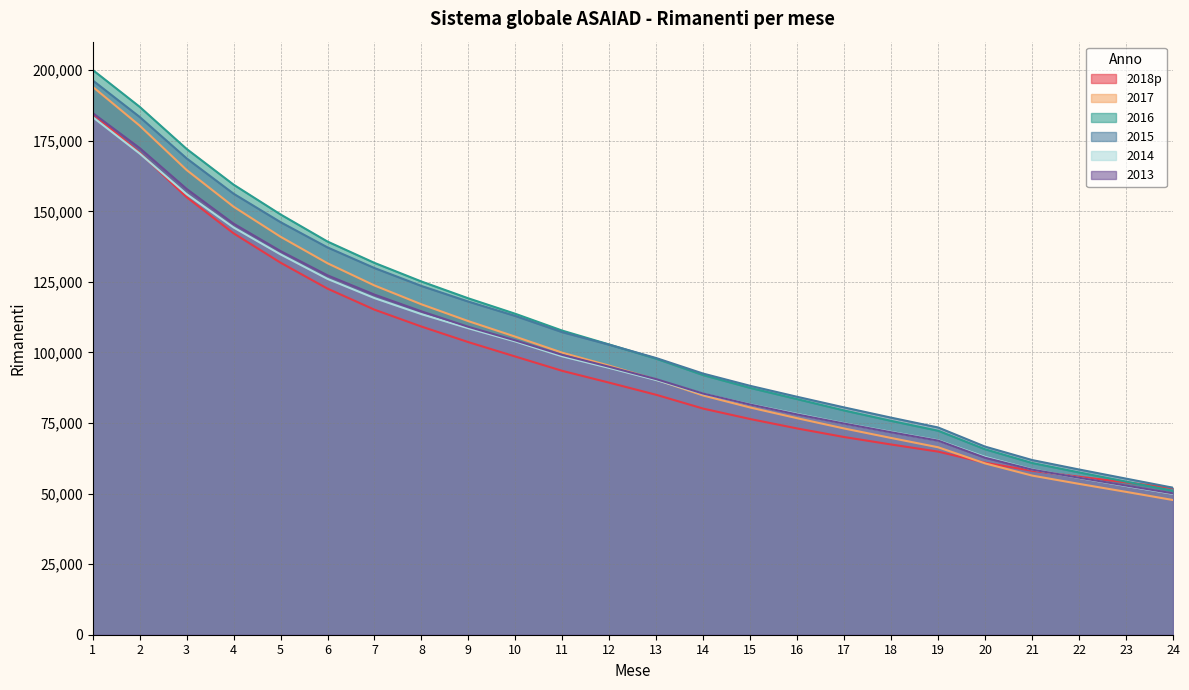

What is the difference between the highest and lowest values at 14?

12407